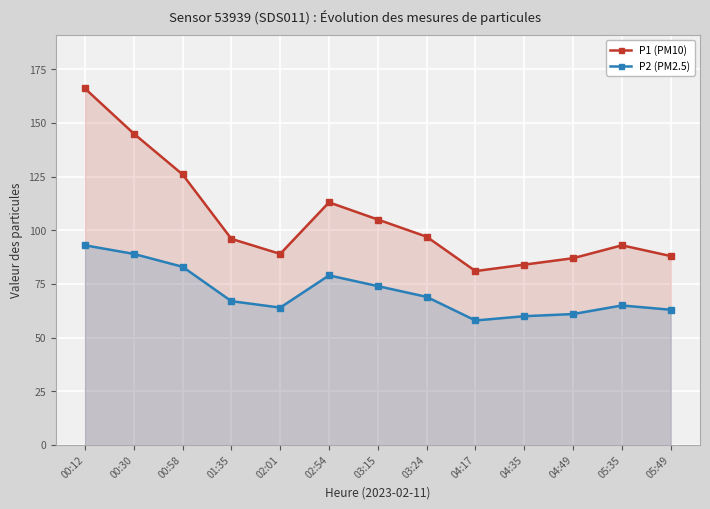

How many data points in P1 (PM10) are less than 96?

6